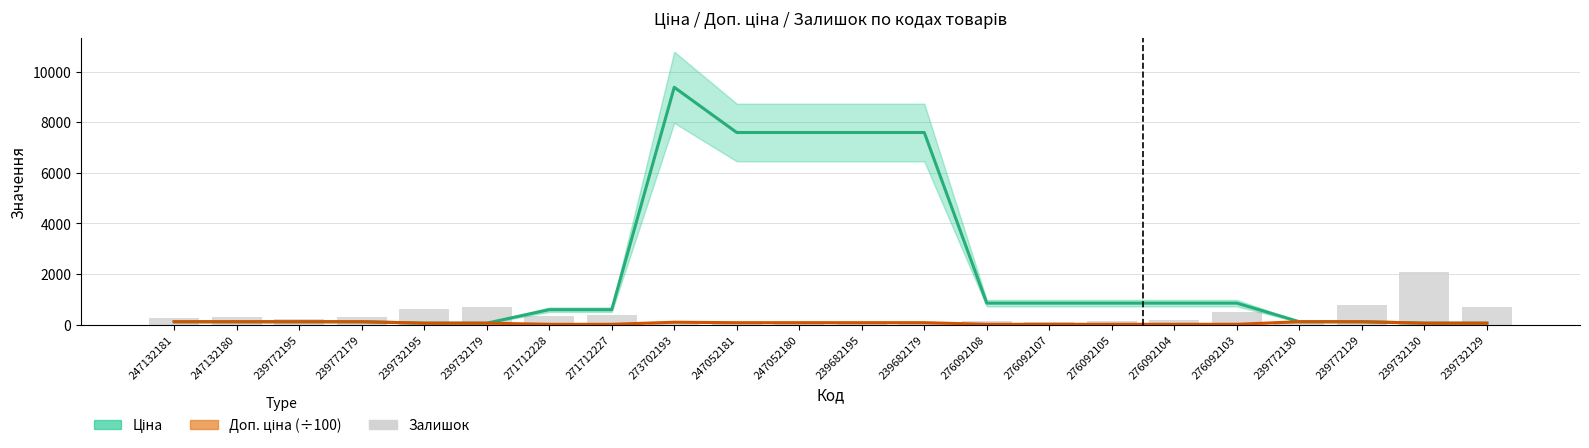

Between 247132181 and 239772129, which series saw the biggest shift?

Залишок